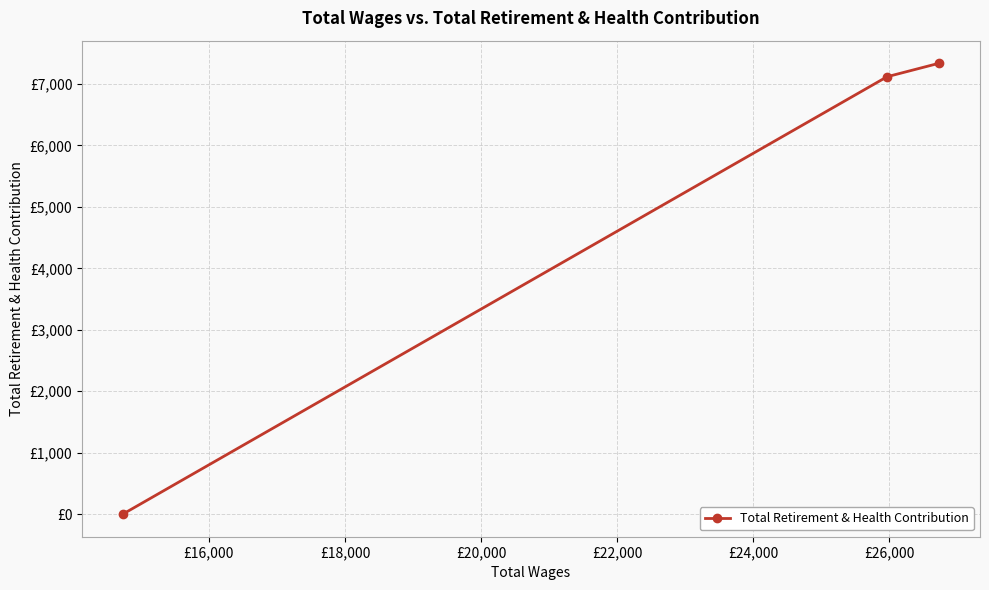

The value at £16,000 is 11948. True or false?

False